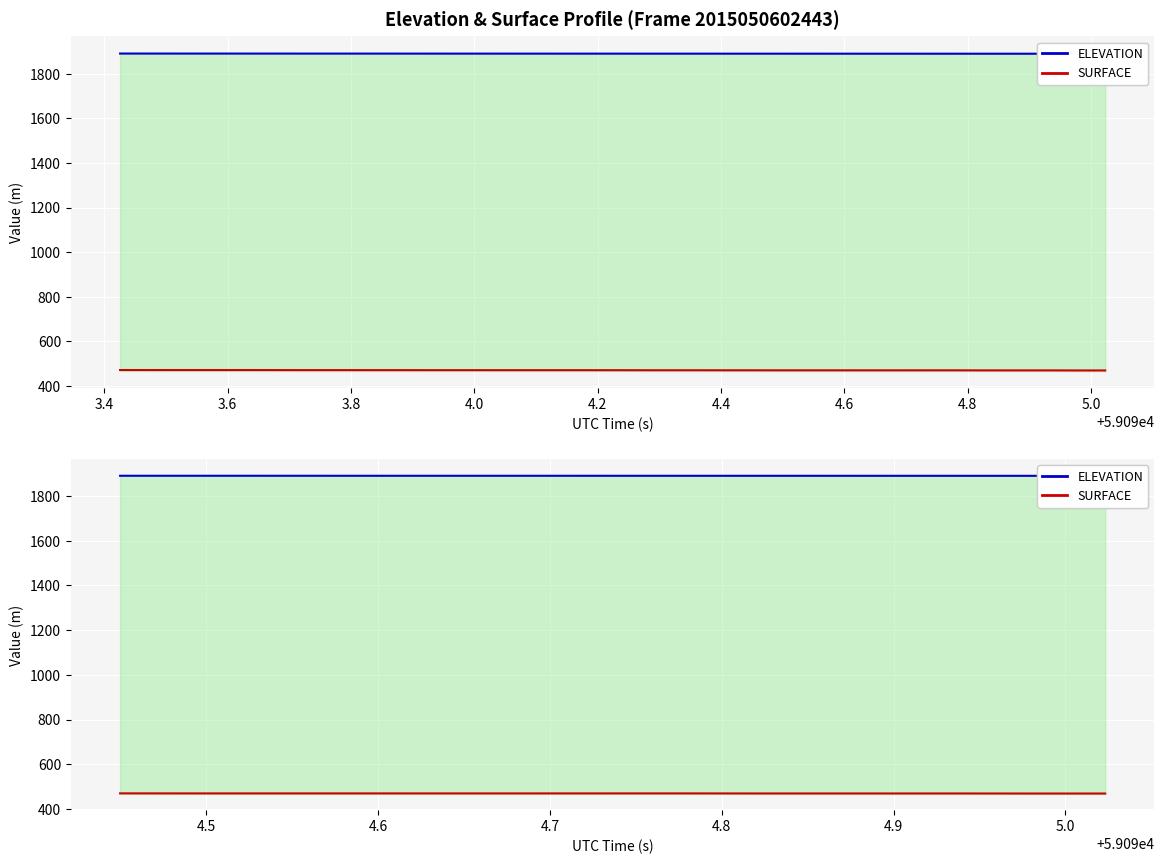

Between 3.6 and 4.6, which is larger?

3.6